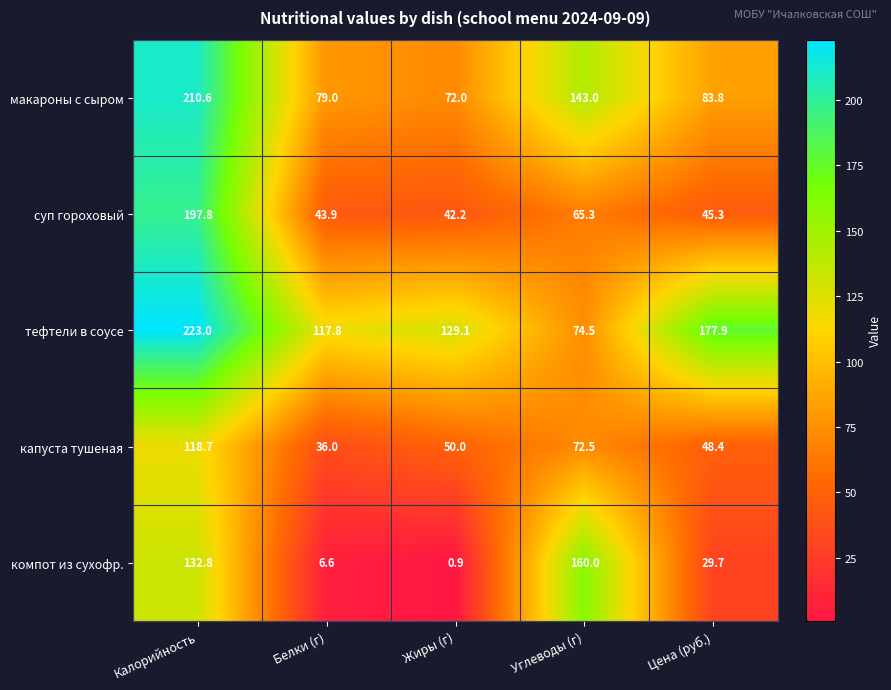

Reading left to right, what are all the values shown in this chart?

макароны с сыром: Калорийность=210.6	Белки (г)=79.0	Жиры (г)=72.0	Углеводы (г)=143.0	Цена (руб.)=83.8
суп гороховый: Калорийность=197.8	Белки (г)=43.9	Жиры (г)=42.2	Углеводы (г)=65.3	Цена (руб.)=45.3
тефтели в соусе: Калорийность=223.0	Белки (г)=117.8	Жиры (г)=129.1	Углеводы (г)=74.5	Цена (руб.)=177.9
капуста тушеная: Калорийность=118.7	Белки (г)=36.0	Жиры (г)=50.0	Углеводы (г)=72.5	Цена (руб.)=48.4
компот из сухофр.: Калорийность=132.8	Белки (г)=6.6	Жиры (г)=0.9	Углеводы (г)=160.0	Цена (руб.)=29.7